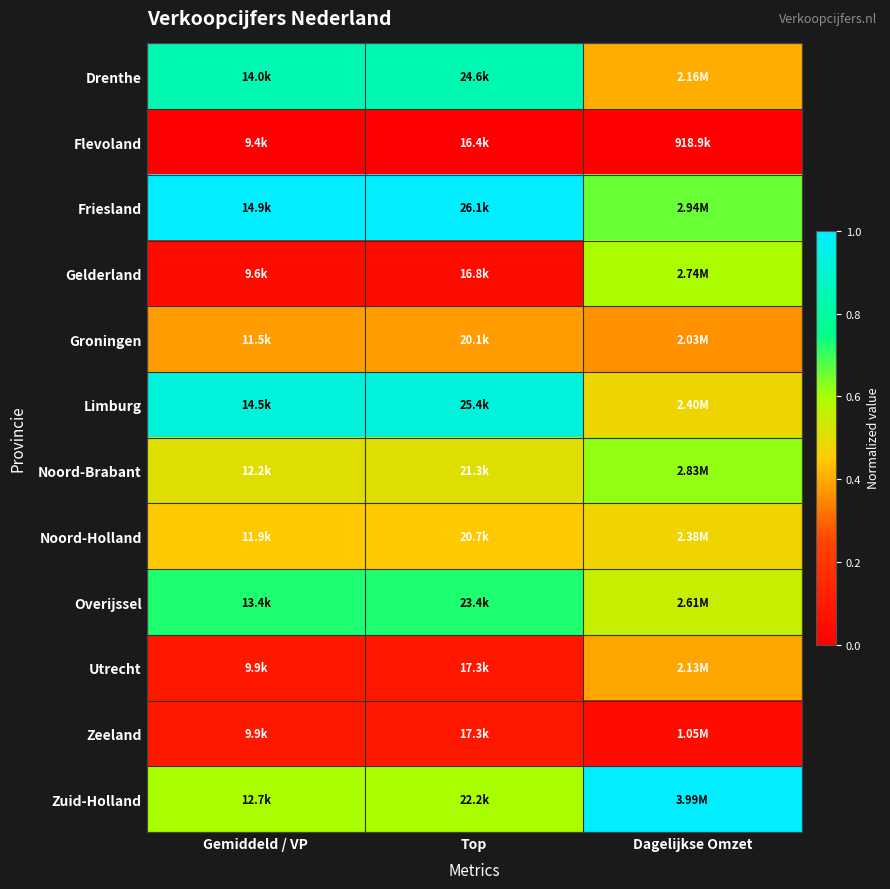

What is the difference between the highest and lowest values at Top?

1.0